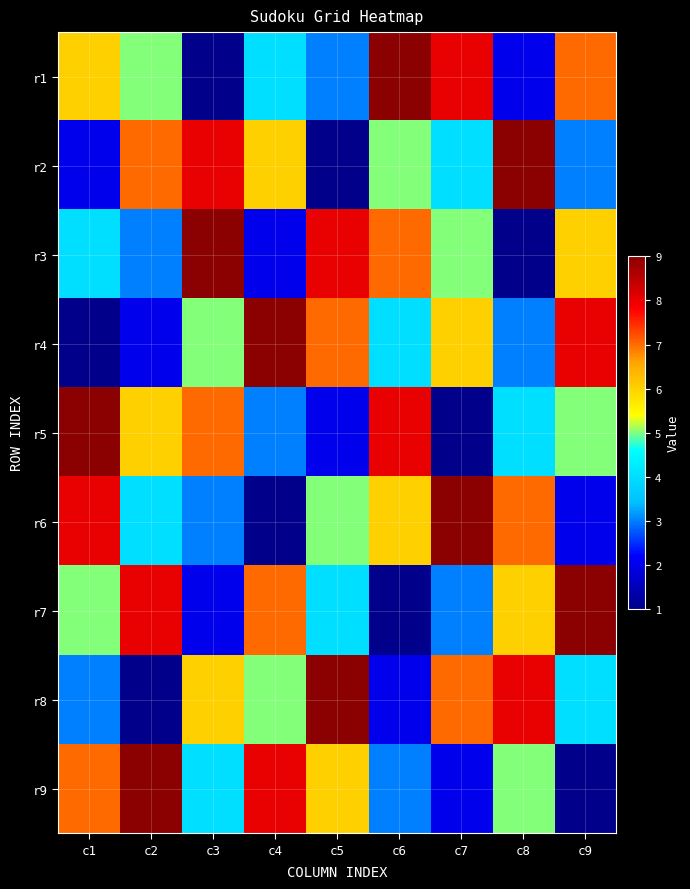

At how many categories does at least one series exceed 8?

9